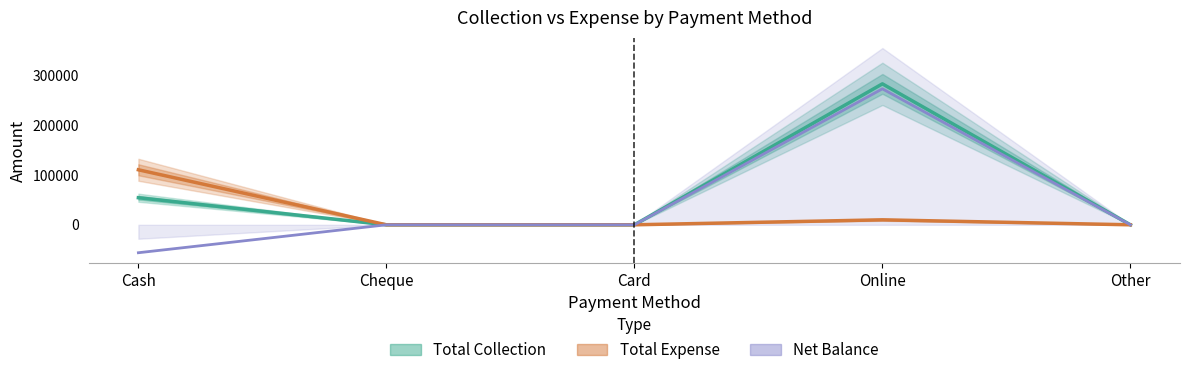

Which series has the widest spread of values?

Net Balance